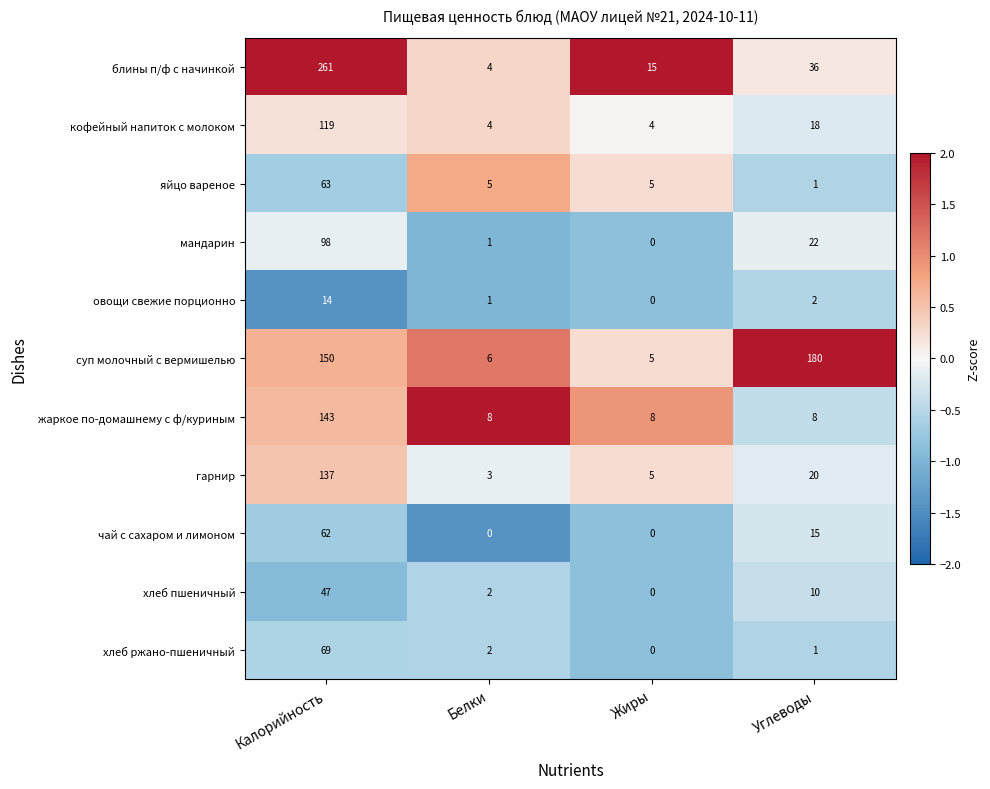

True or false: кофейный напиток с молоком has a value of 2 at Жиры.

False